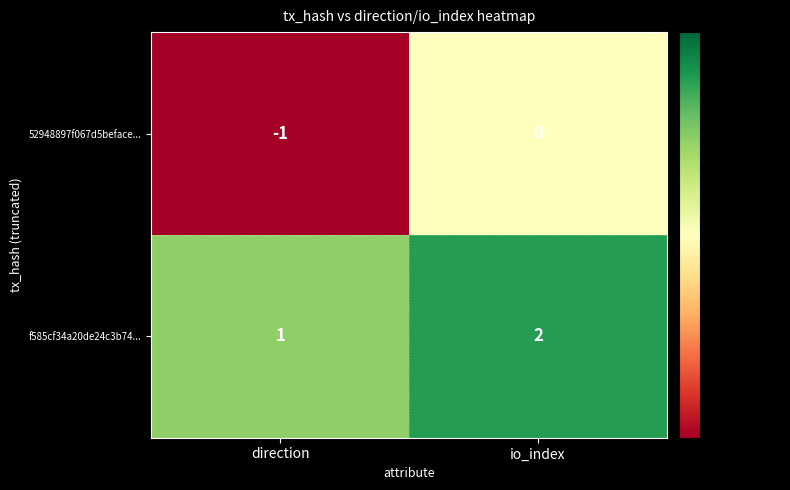

At which label is 52948897f067d5beface... closest to 0?

io_index